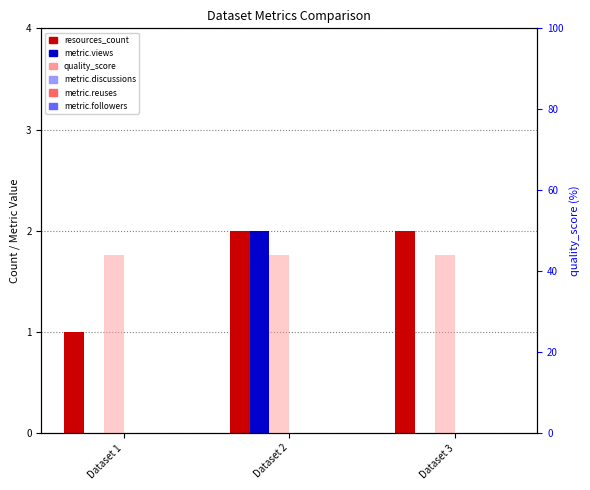

What is the highest value of the quality_score series?

44